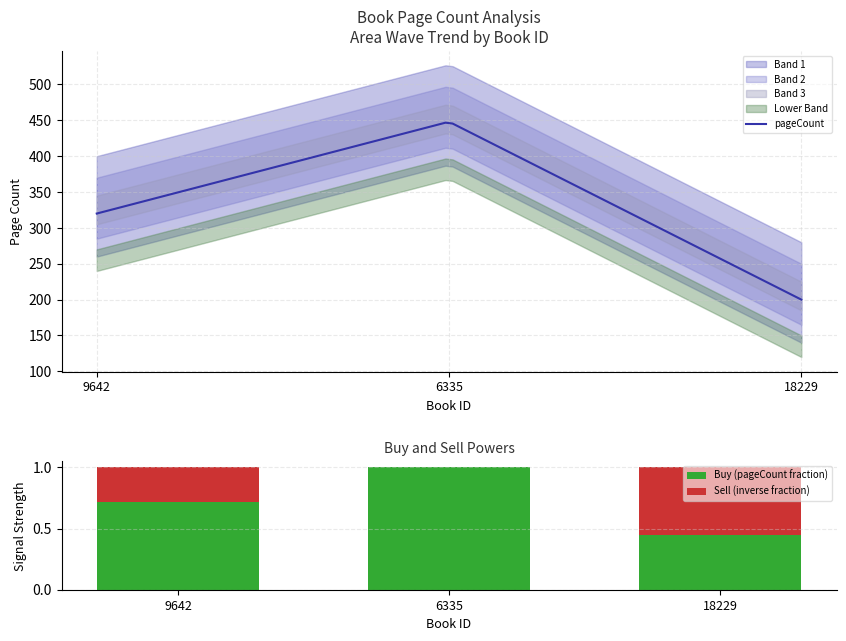

Where is the data nearest to the value 0?

18229